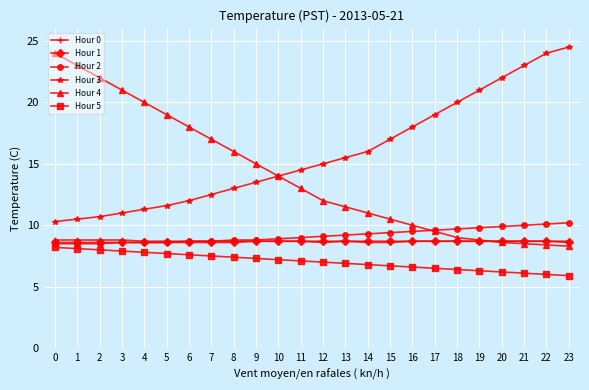

Which series changed the most between 16 and 22?

Hour 3